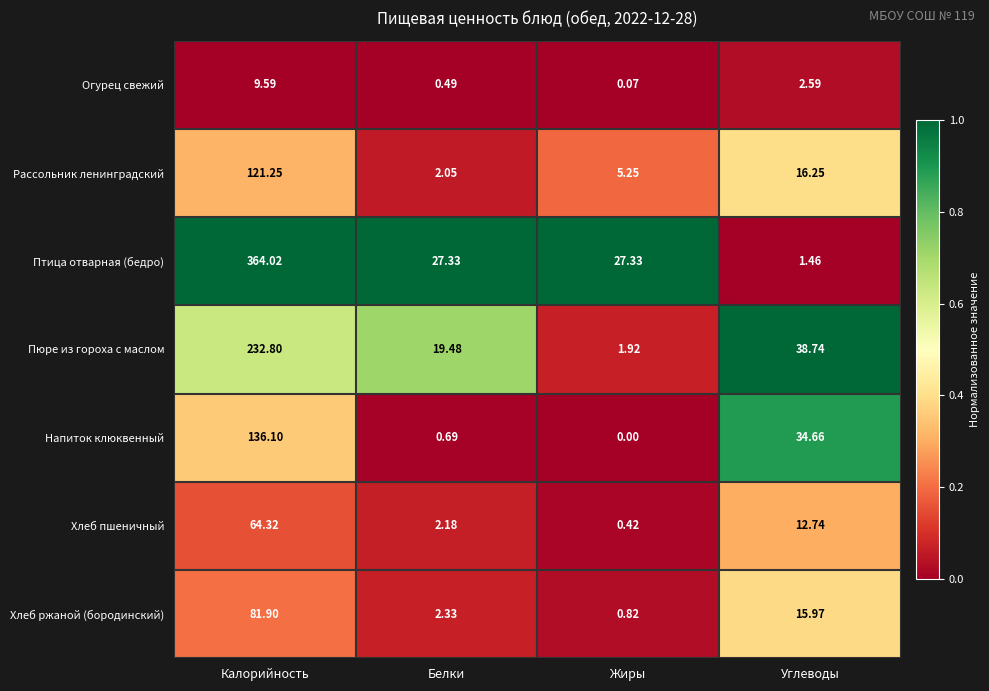

Rank the series by their maximum value, from lowest to highest.

Огурец свежий, Хлеб пшеничный, Хлеб ржаной (бородинский), Рассольник ленинградский, Напиток клюквенный, Пюре из гороха с маслом, Птица отварная (бедро)